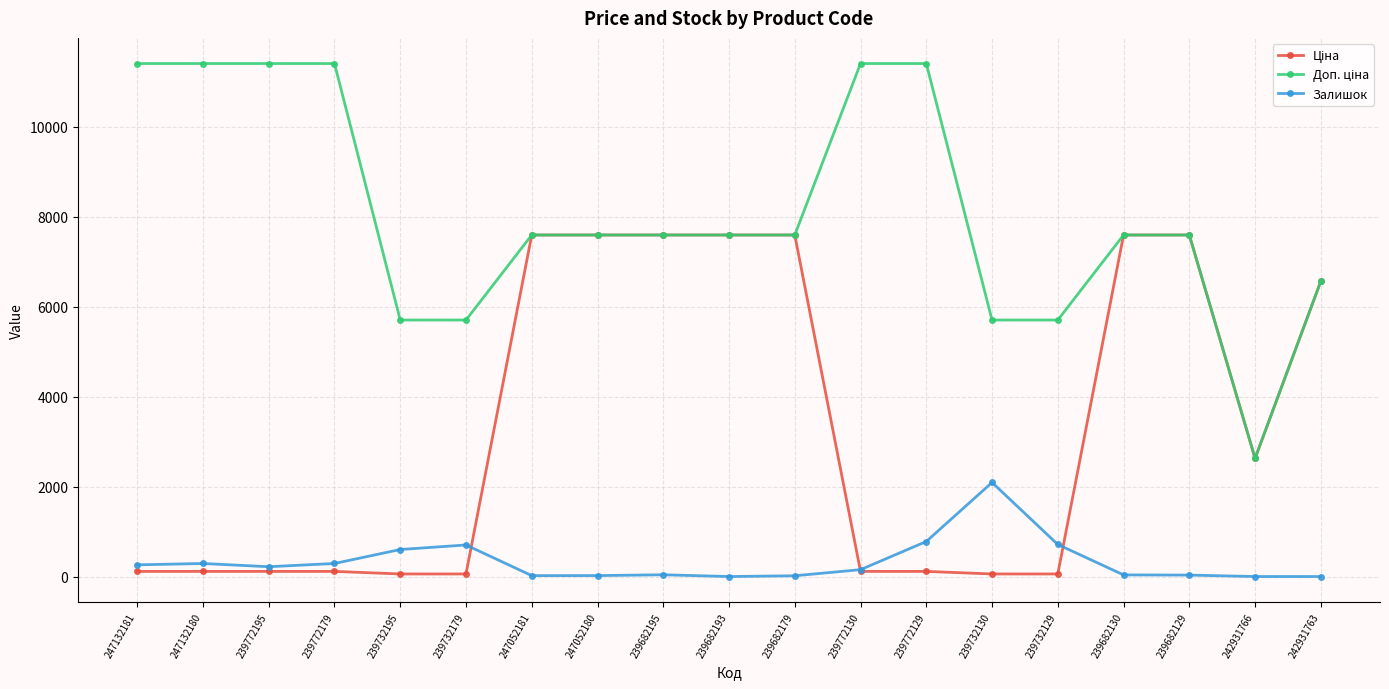

Which category has the highest value in the Залишок series?

239732130